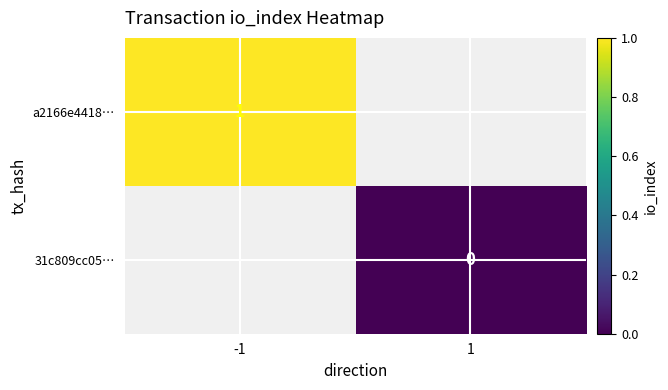

Rank the series by their average value, from highest to lowest.

a2166e4418…, 31c809cc05…